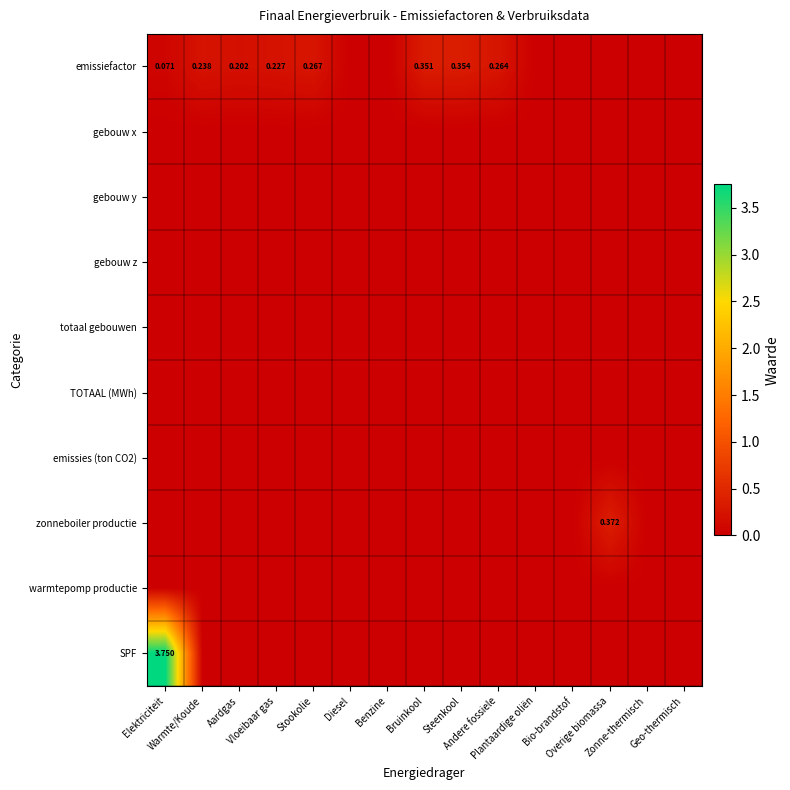

Rank the categories by gebouw y value from lowest to highest.

Elektriciteit, Warmte/Koude, Aardgas, Vloeibaar gas, Stookolie, Diesel, Benzine, Bruinkool, Steenkool, Andere fossiele, Plantaardige oliën, Bio-brandstof, Overige biomassa, Zonne-thermisch, Geo-thermisch